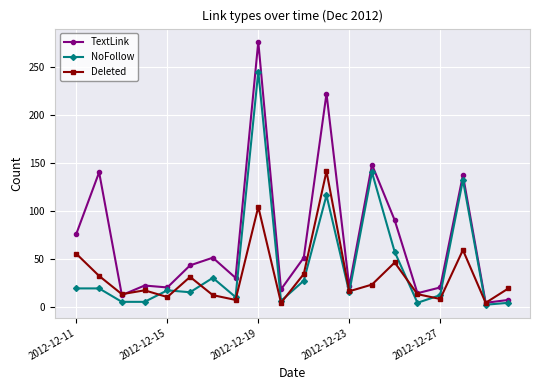

True or false: NoFollow has more than 2 points higher than both neighbors.

True